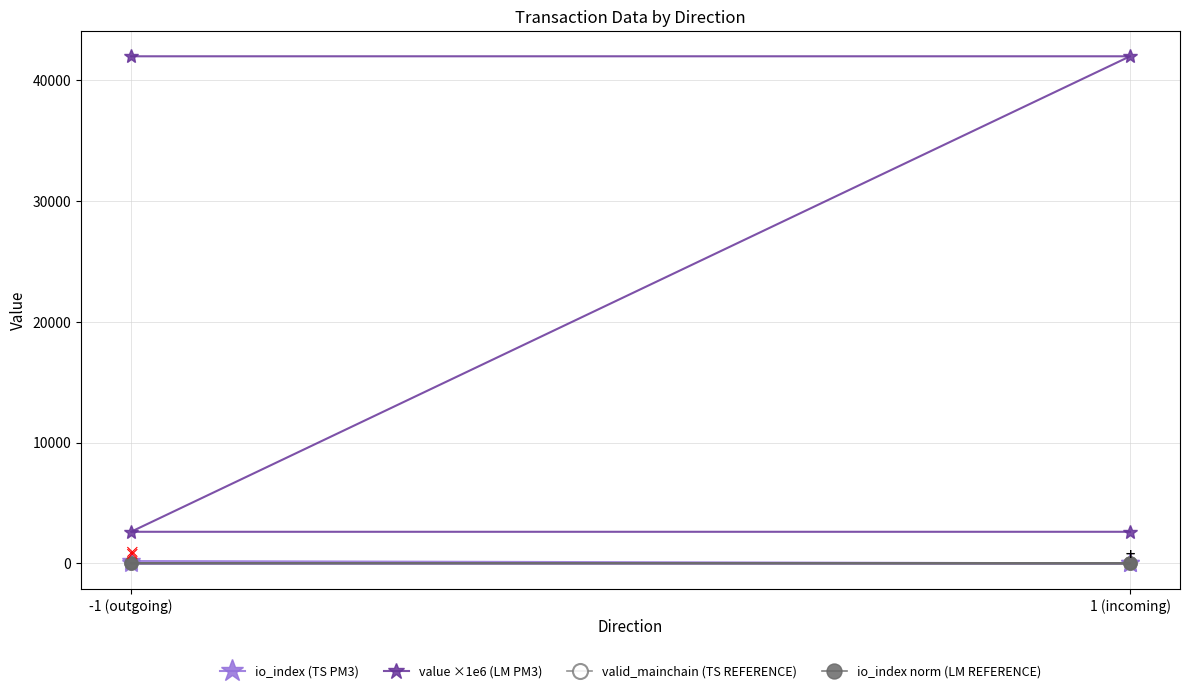

What is the label of the 4th point from the right?

-1 (outgoing)